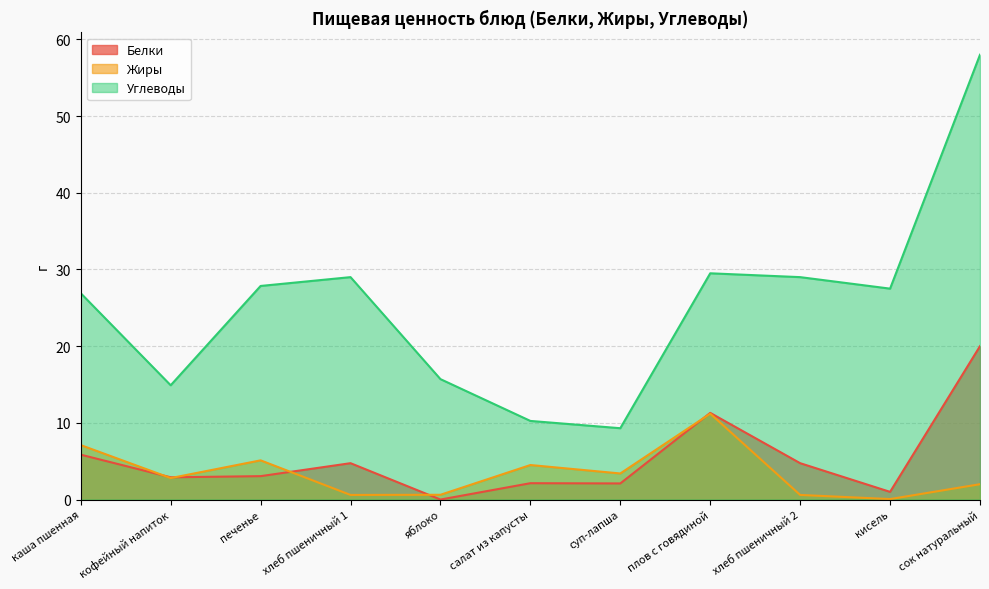

Which series ends up on top after the final intersection of Белки and Жиры?

Белки